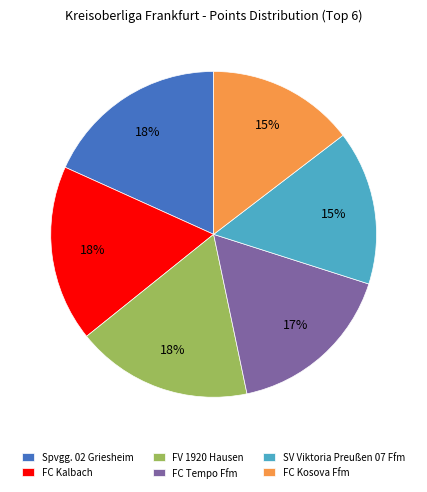

How many slices are in this pie chart?

6